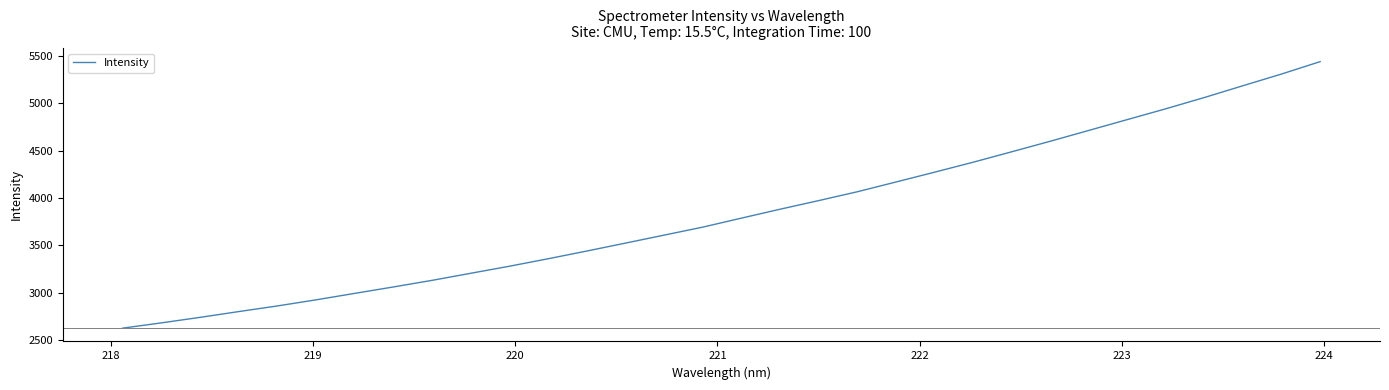

What is the difference between the maximum and minimum values?

2809.4